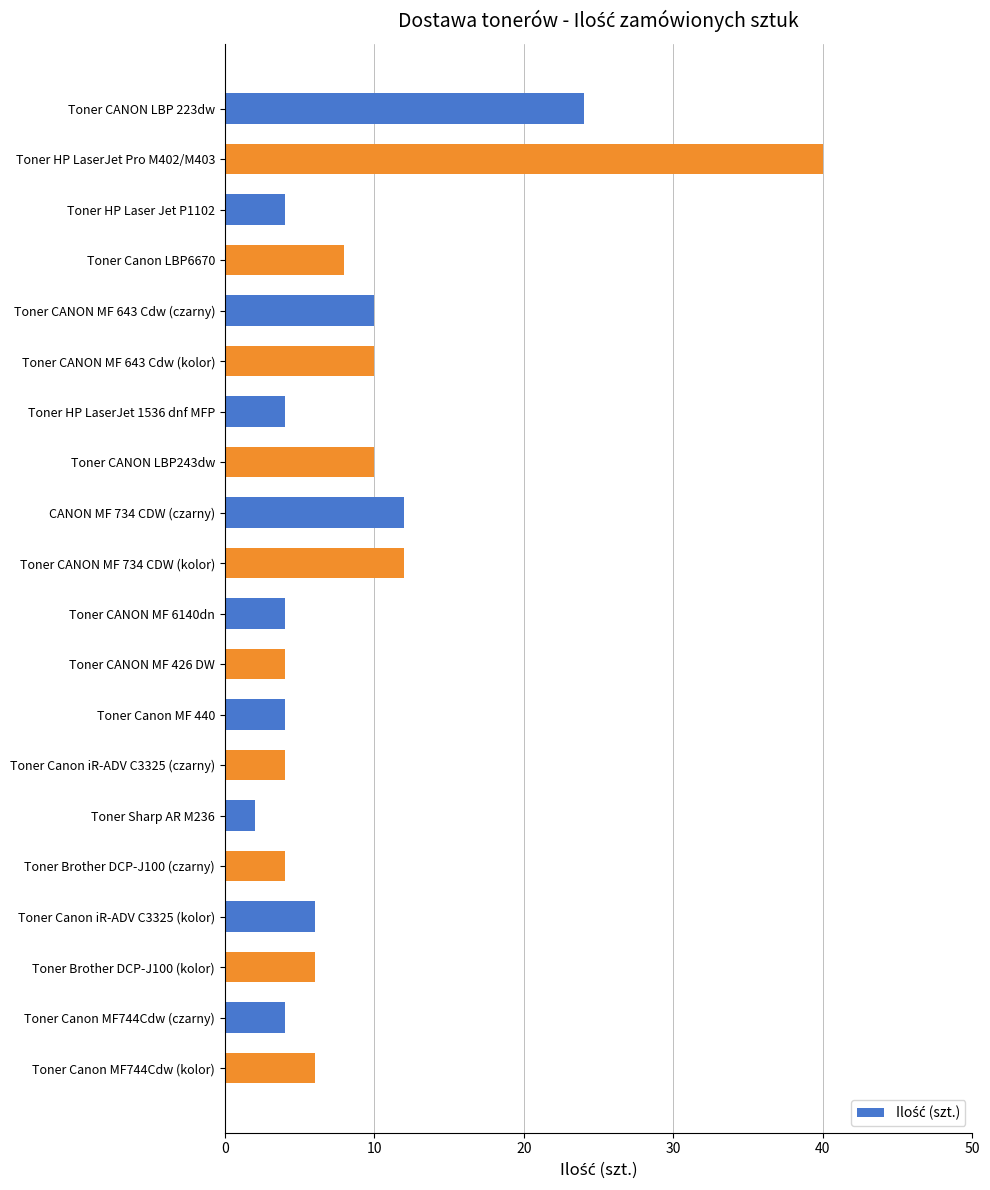

Reading bottom to top, extract all data points from this chart.

Toner Canon MF744Cdw (kolor)=6	Toner Canon MF744Cdw (czarny)=4	Toner Brother DCP-J100 (kolor)=6	Toner Canon iR-ADV C3325 (kolor)=6	Toner Brother DCP-J100 (czarny)=4	Toner Sharp AR M236=2	Toner Canon iR-ADV C3325 (czarny)=4	Toner Canon MF 440=4	Toner CANON MF 426 DW=4	Toner CANON MF 6140dn=4	Toner CANON MF 734 CDW (kolor)=12	CANON MF 734 CDW (czarny)=12	Toner CANON LBP243dw=10	Toner HP LaserJet 1536 dnf MFP=4	Toner CANON MF 643 Cdw (kolor)=10	Toner CANON MF 643 Cdw (czarny)=10	Toner Canon LBP6670=8	Toner HP Laser Jet P1102=4	Toner HP LaserJet Pro M402/M403=40	Toner CANON LBP 223dw=24